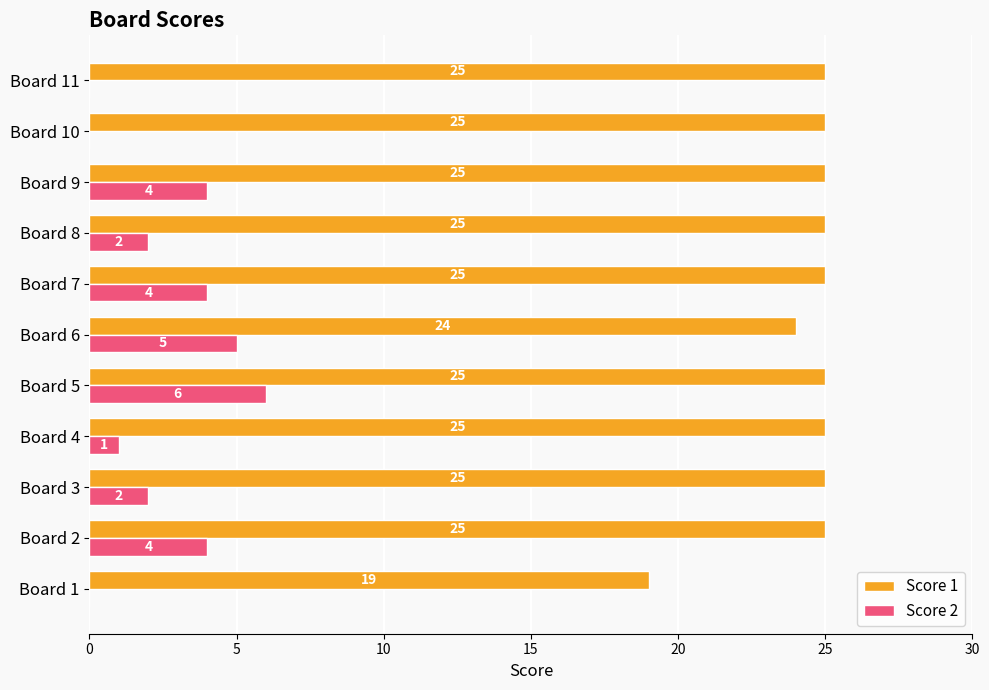

What is the greatest value displayed?

25